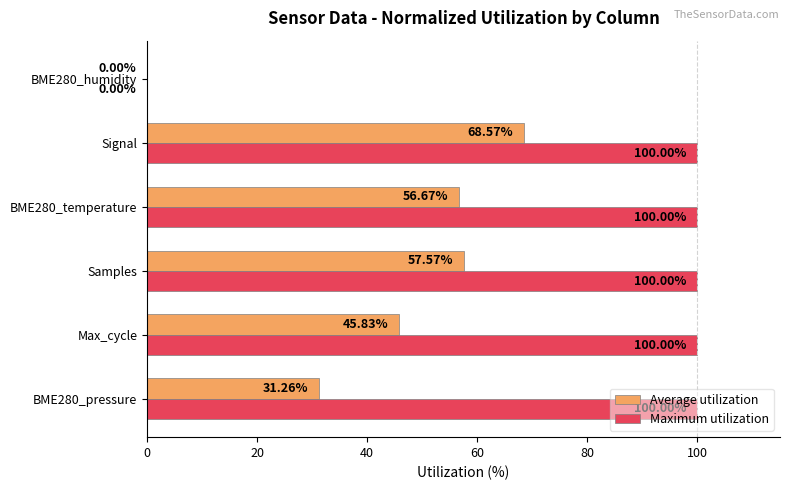

At which category is the sum across all series the highest?

Signal